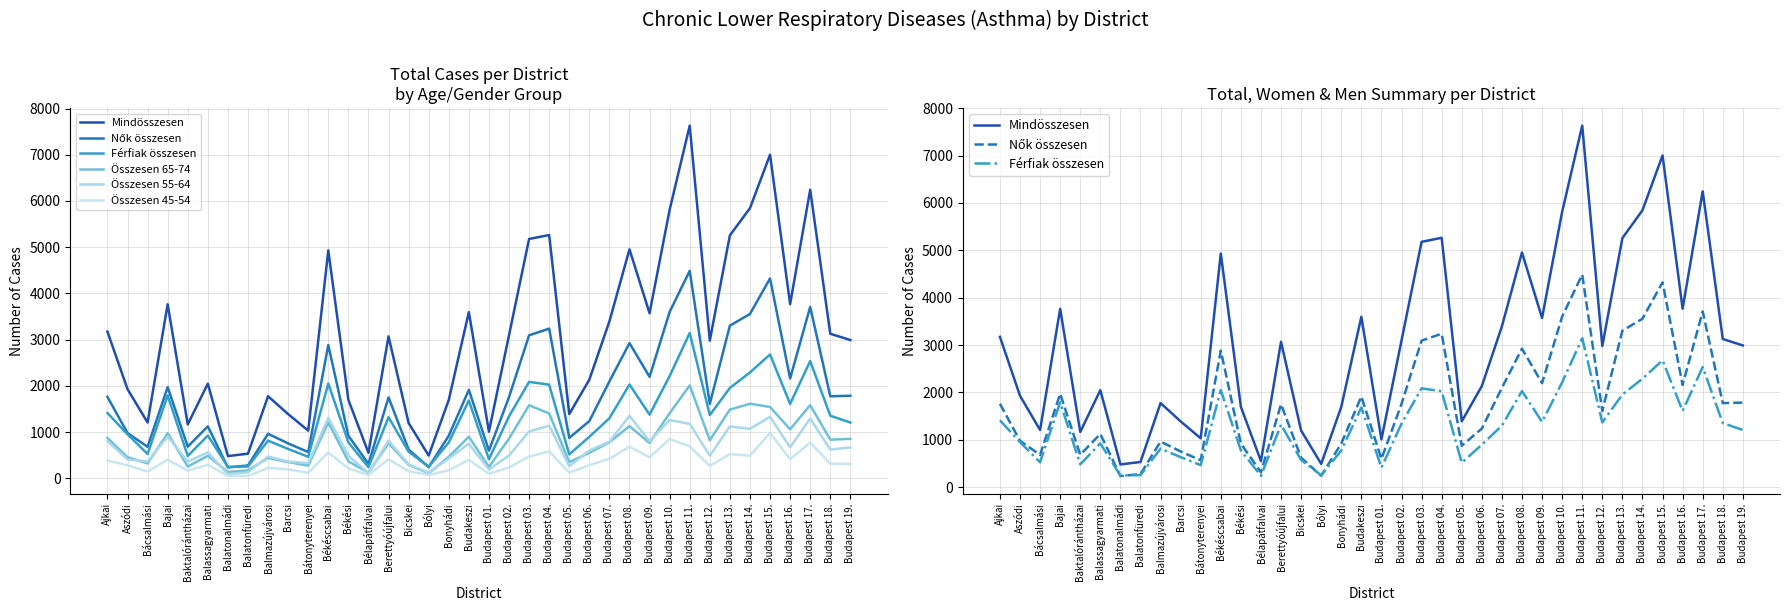

Reading right to left, extract all data points from this chart.

Mindösszesen: Budapest 19.=2991	Budapest 18.=3127	Budapest 17.=6244	Budapest 16.=3767	Budapest 15.=7001	Budapest 14.=5844	Budapest 13.=5256	Budapest 12.=2978	Budapest 11.=7631	Budapest 10.=5811	Budapest 09.=3571	Budapest 08.=4953	Budapest 07.=3394	Budapest 06.=2133	Budapest 05.=1389	Budapest 04.=5263	Budapest 03.=5178	Budapest 02.=3095	Budapest 01.=1008	Budakeszi=3596	Bonyhádi=1694	Bólyi=491	Bicskei=1195	Berettyóújfalui=3070	Bélapátfalvai=550	Békési=1696	Békéscsabai=4932	Bátonyterenyei=1031	Barcsi=1388	Balmazújvárosi=1775	Balatonfüredi=531	Balatonalmádi=480	Balassagyarmati=2047	Baktalórántházai=1165	Bajai=3765	Bácsalmási=1206	Aszódi=1929	Ajkai=3173
Nők összesen: Budapest 19.=1785	Budapest 18.=1774	Budapest 17.=3708	Budapest 16.=2158	Budapest 15.=4323	Budapest 14.=3555	Budapest 13.=3302	Budapest 12.=1610	Budapest 11.=4487	Budapest 10.=3600	Budapest 09.=2195	Budapest 08.=2924	Budapest 07.=2096	Budapest 06.=1237	Budapest 05.=873	Budapest 04.=3238	Budapest 03.=3093	Budapest 02.=1756	Budapest 01.=597	Budakeszi=1913	Bonyhádi=920	Bólyi=241	Bicskei=621	Berettyóújfalui=1750	Bélapátfalvai=312	Békési=919	Békéscsabai=2883	Bátonyterenyei=567	Barcsi=754	Balmazújvárosi=962	Balatonfüredi=277	Balatonalmádi=234	Balassagyarmati=1123	Baktalórántházai=684	Bajai=1972	Bácsalmási=681	Aszódi=978	Ajkai=1761
Férfiak összesen: Budapest 19.=1206	Budapest 18.=1353	Budapest 17.=2536	Budapest 16.=1609	Budapest 15.=2678	Budapest 14.=2289	Budapest 13.=1954	Budapest 12.=1368	Budapest 11.=3144	Budapest 10.=2211	Budapest 09.=1376	Budapest 08.=2029	Budapest 07.=1298	Budapest 06.=896	Budapest 05.=516	Budapest 04.=2025	Budapest 03.=2085	Budapest 02.=1339	Budapest 01.=411	Budakeszi=1683	Bonyhádi=774	Bólyi=250	Bicskei=574	Berettyóújfalui=1320	Bélapátfalvai=238	Békési=777	Békéscsabai=2049	Bátonyterenyei=464	Barcsi=634	Balmazújvárosi=813	Balatonfüredi=254	Balatonalmádi=246	Balassagyarmati=924	Baktalórántházai=481	Bajai=1793	Bácsalmási=525	Aszódi=951	Ajkai=1412
Összesen 65-74: Budapest 19.=853	Budapest 18.=835	Budapest 17.=1583	Budapest 16.=1059	Budapest 15.=1543	Budapest 14.=1612	Budapest 13.=1486	Budapest 12.=823	Budapest 11.=2010	Budapest 10.=1408	Budapest 09.=763	Budapest 08.=1128	Budapest 07.=778	Budapest 06.=549	Budapest 05.=350	Budapest 04.=1402	Budapest 03.=1580	Budapest 02.=856	Budapest 01.=244	Budakeszi=899	Bonyhádi=464	Bólyi=108	Bicskei=289	Berettyóújfalui=759	Bélapátfalvai=121	Békési=367	Békéscsabai=1209	Bátonyterenyei=274	Barcsi=350	Balmazújvárosi=441	Balatonfüredi=169	Balatonalmádi=135	Balassagyarmati=485	Baktalórántházai=253	Bajai=975	Bácsalmási=321	Aszódi=456	Ajkai=872
Összesen 55-64: Budapest 19.=667	Budapest 18.=620	Budapest 17.=1292	Budapest 16.=668	Budapest 15.=1331	Budapest 14.=1069	Budapest 13.=1120	Budapest 12.=488	Budapest 11.=1176	Budapest 10.=1260	Budapest 09.=803	Budapest 08.=1351	Budapest 07.=788	Budapest 06.=600	Budapest 05.=262	Budapest 04.=1138	Budapest 03.=1013	Budapest 02.=490	Budapest 01.=188	Budakeszi=747	Bonyhádi=427	Bólyi=120	Bicskei=297	Berettyóújfalui=817	Bélapátfalvai=110	Békési=489	Békéscsabai=1306	Bátonyterenyei=326	Barcsi=361	Balmazújvárosi=470	Balatonfüredi=129	Balatonalmádi=89	Balassagyarmati=560	Baktalórántházai=358	Bajai=905	Bácsalmási=362	Aszódi=408	Ajkai=804
Összesen 45-54: Budapest 19.=309	Budapest 18.=316	Budapest 17.=773	Budapest 16.=413	Budapest 15.=981	Budapest 14.=488	Budapest 13.=522	Budapest 12.=266	Budapest 11.=690	Budapest 10.=848	Budapest 09.=454	Budapest 08.=684	Budapest 07.=419	Budapest 06.=284	Budapest 05.=121	Budapest 04.=582	Budapest 03.=469	Budapest 02.=232	Budapest 01.=97	Budakeszi=399	Bonyhádi=170	Bólyi=70	Bicskei=151	Berettyóújfalui=411	Bélapátfalvai=69	Békési=213	Békéscsabai=558	Bátonyterenyei=117	Barcsi=191	Balmazújvárosi=225	Balatonfüredi=47	Balatonalmádi=49	Balassagyarmati=291	Baktalórántházai=163	Bajai=403	Bácsalmási=143	Aszódi=282	Ajkai=383